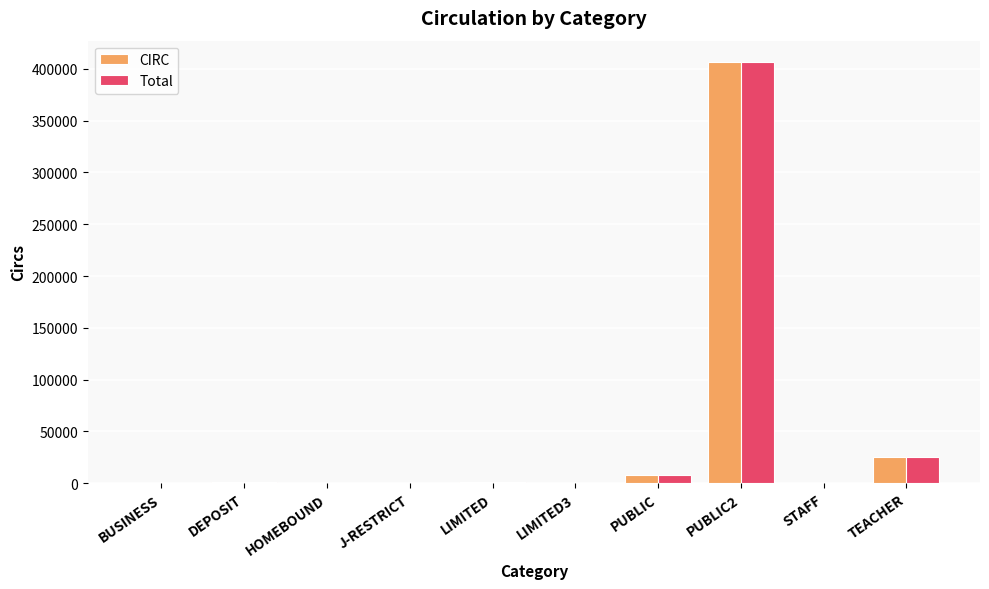

What are all the series names shown in the legend?

CIRC, Total